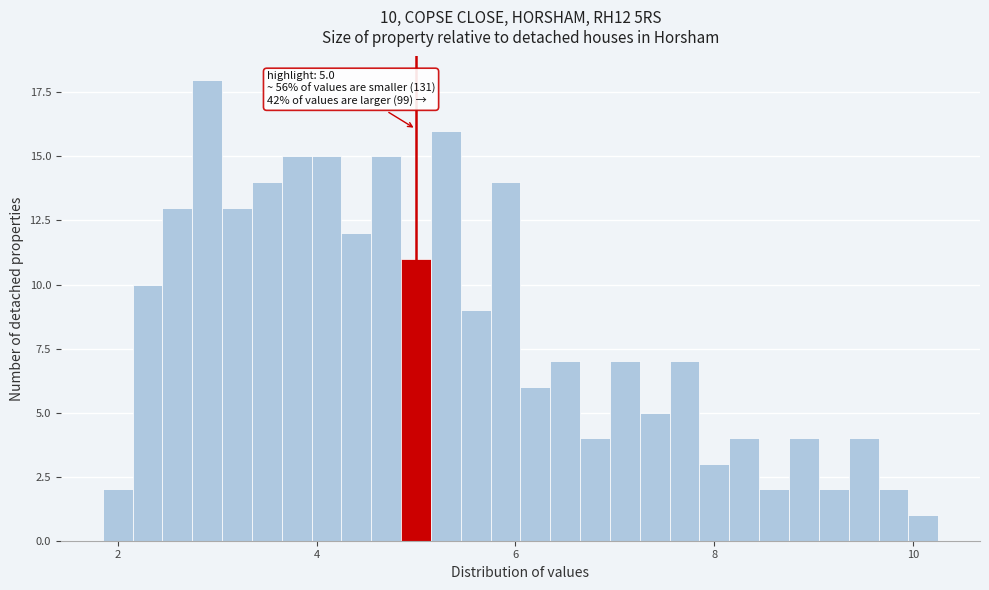

Around what value on the x-axis is the tallest bar? Give the approximate position of its centre, as read against the axis.

3.0